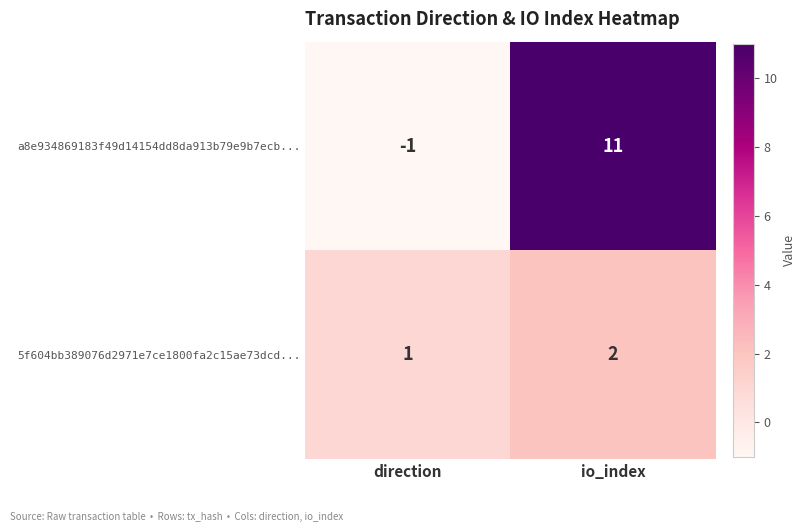

The value of a8e934869183f49d14154dd8da913b79e9b7ecb... at direction is -1. True or false?

True